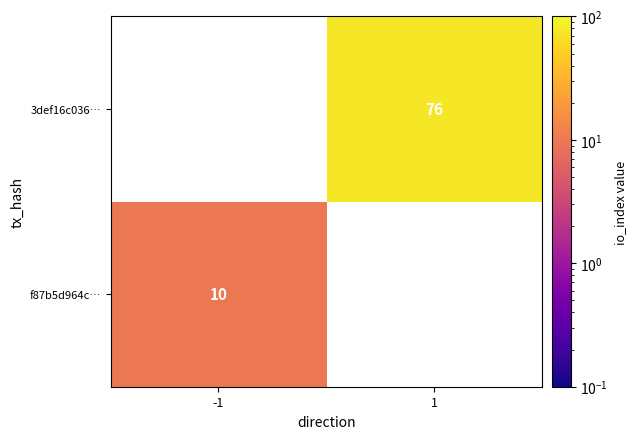

Is the value of f87b5d964c… at -1 greater than the value of 3def16c036… at 1?

No